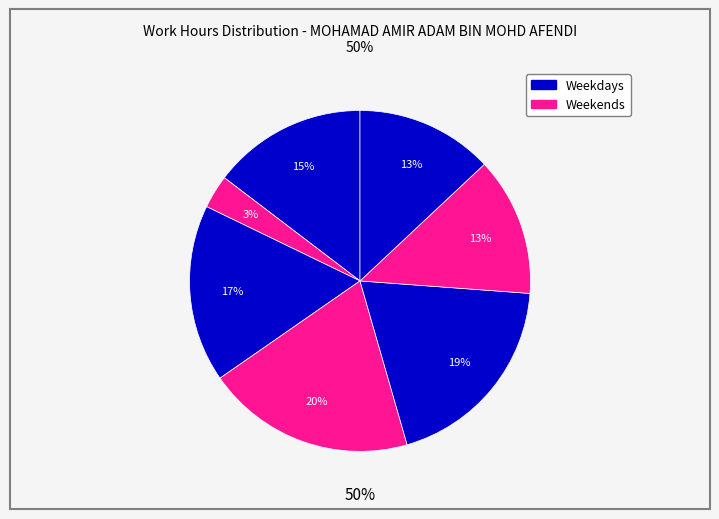

Count the number of slices in the pie.

7